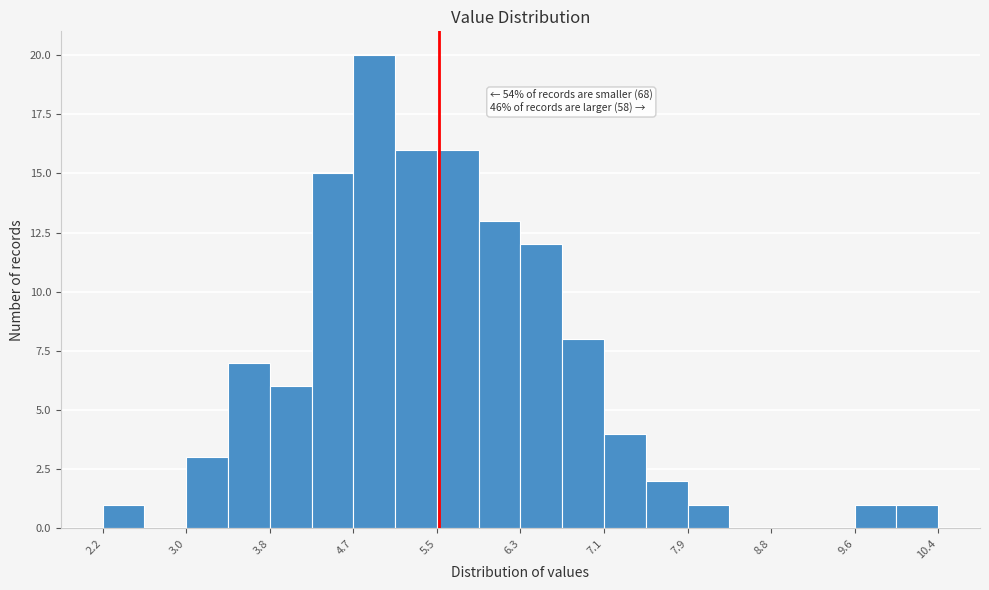

Which range on the x-axis has the tallest bar?

4.66 to 5.07